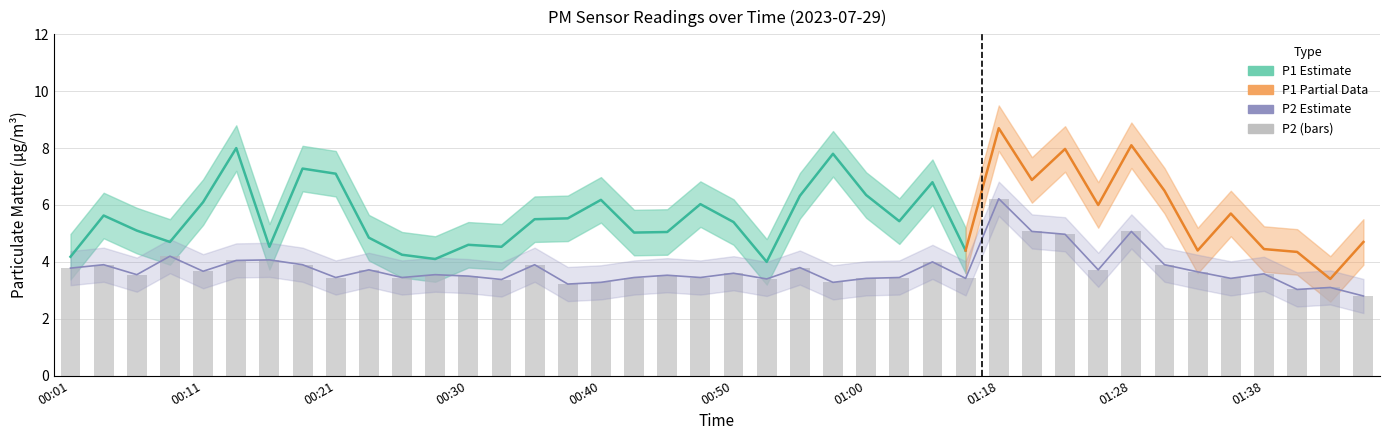

What is the difference between the values at 00:35 and 00:01?

0.1